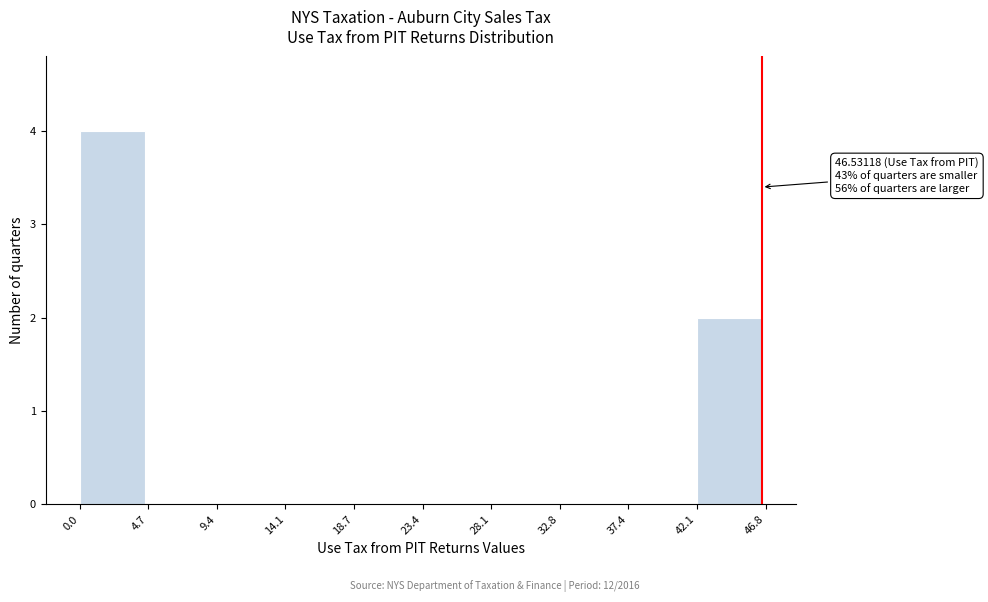

Which range on the x-axis has the tallest bar?

0.0 to 4.7